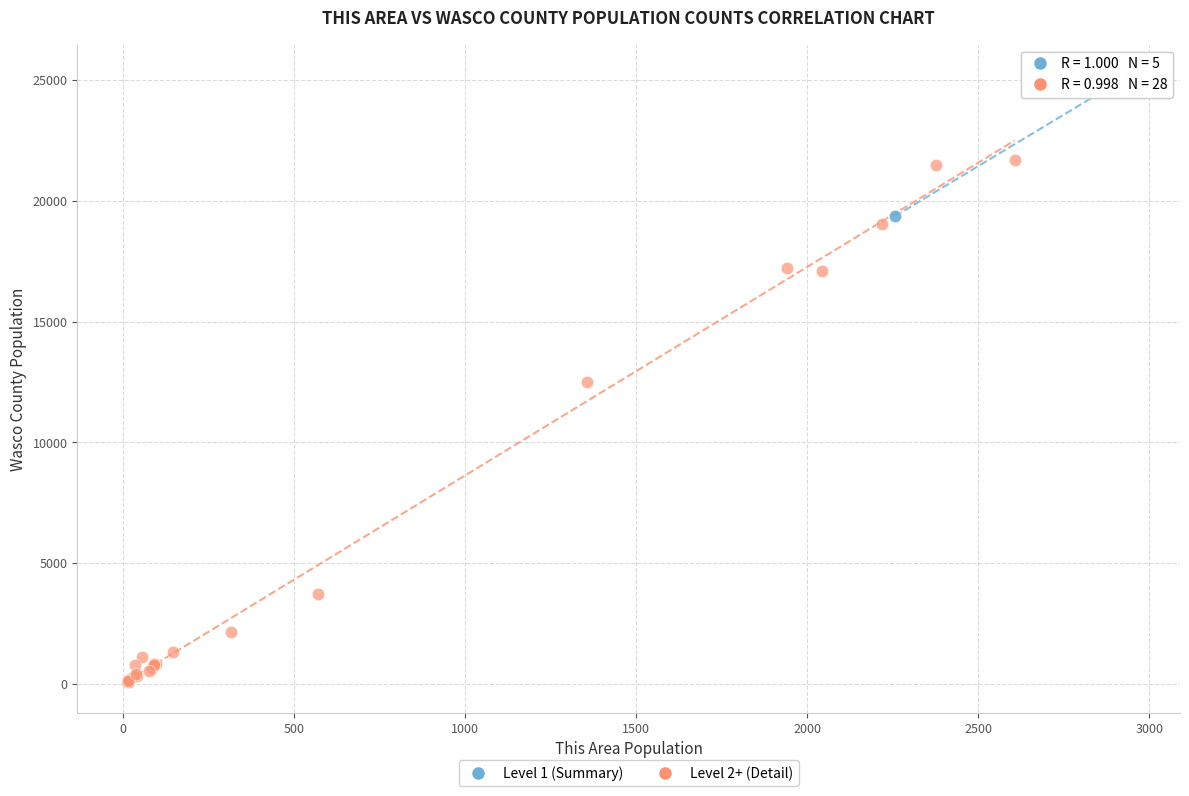

Which series contains the lowest Y value?

Level 2+ (Detail)